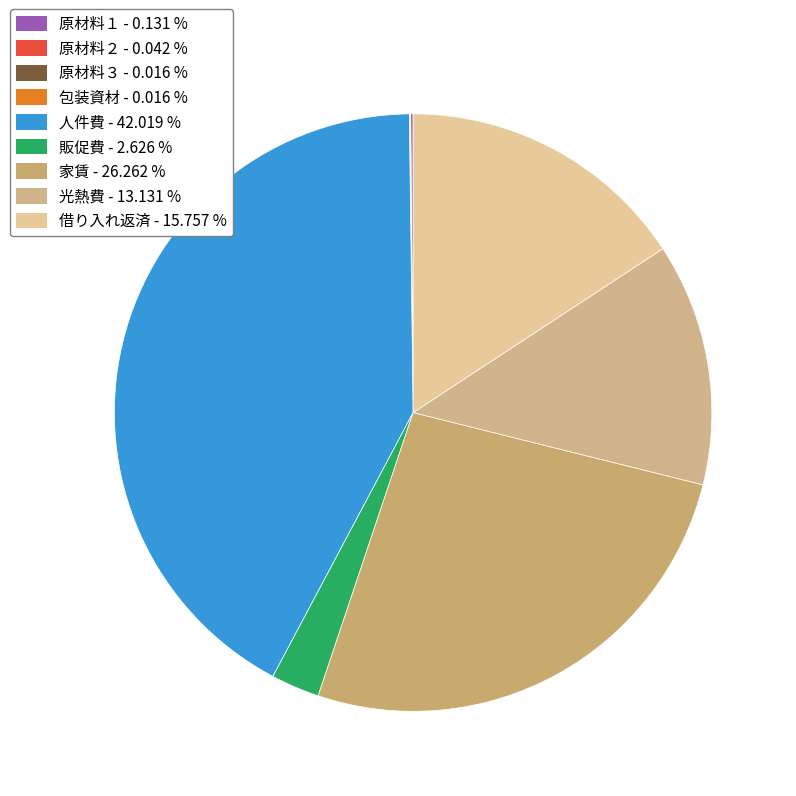

Which slice is the largest?

人件費